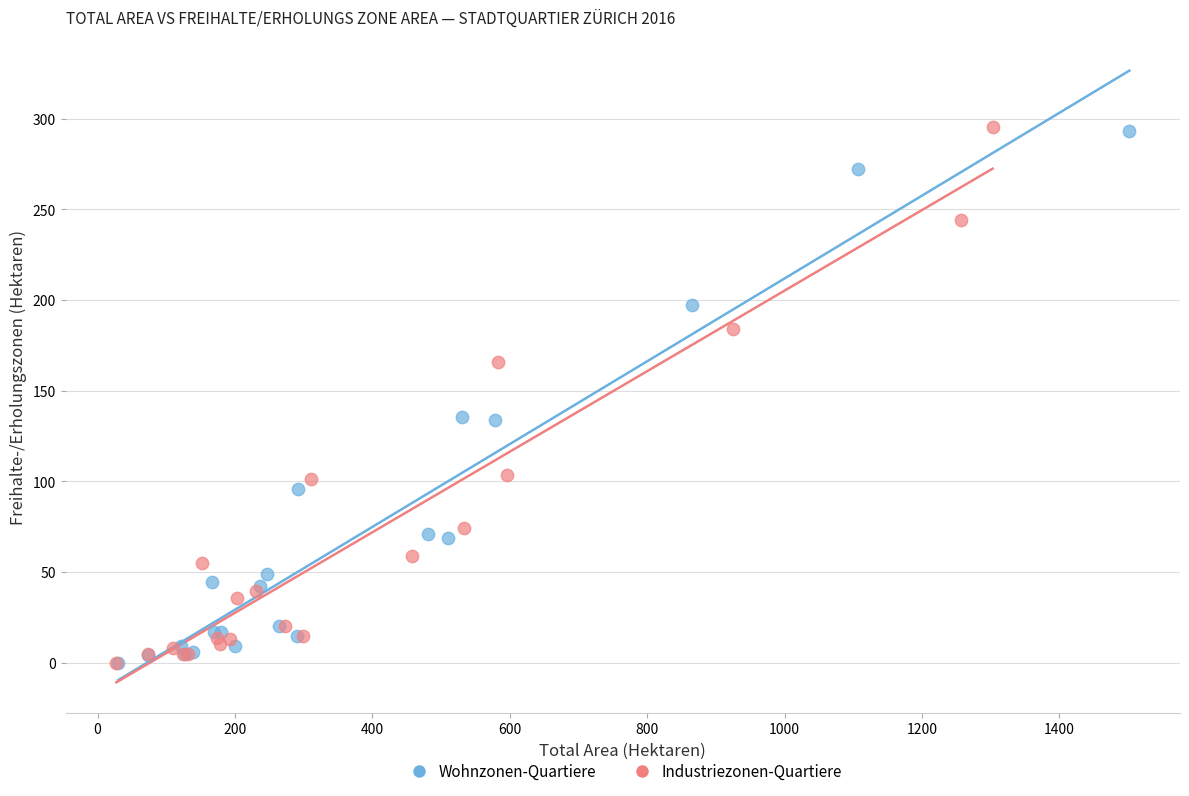

Which series has the largest Y range (max minus min)?

Industriezonen-Quartiere